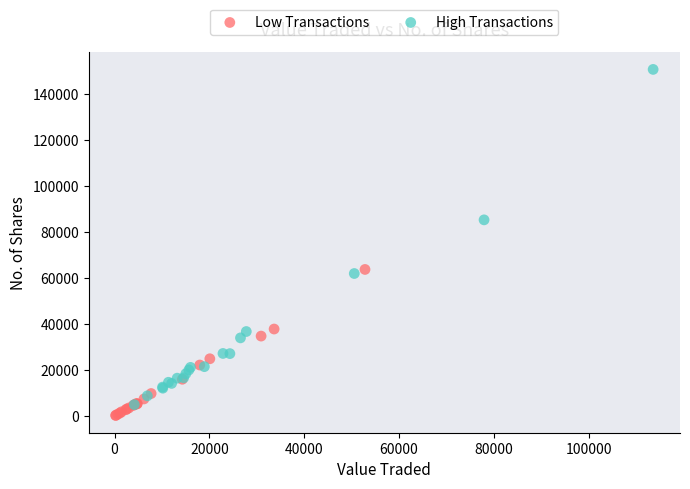

Which series has the largest Y range (max minus min)?

High Transactions